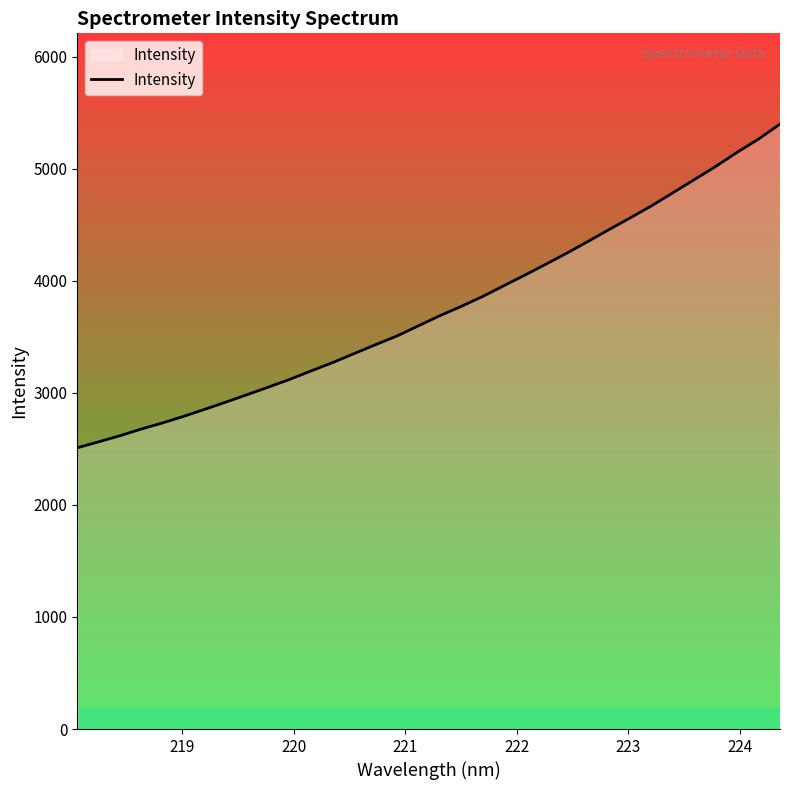

What is the greatest value displayed?

5397.3